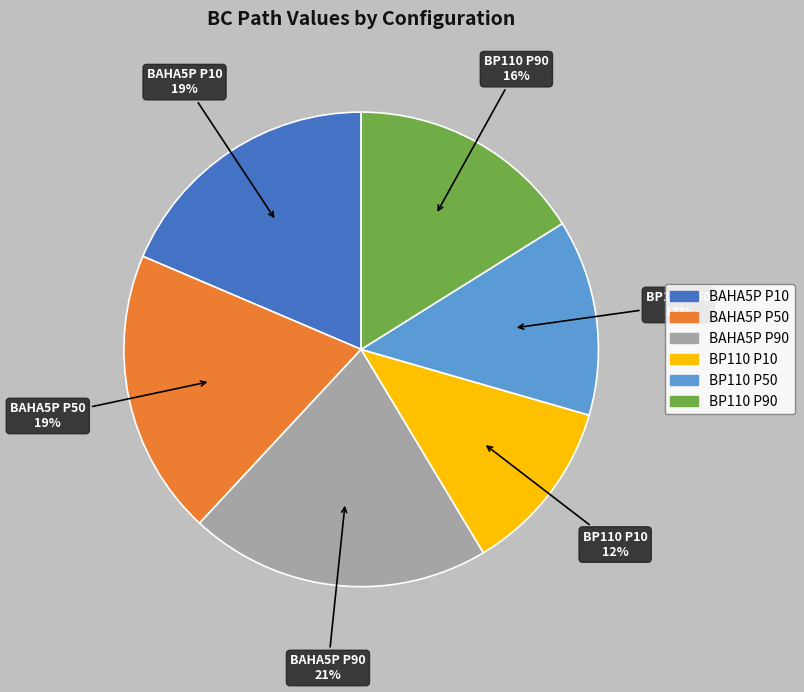

To the nearest percent, what is the difference between the largest and smallest slice percentages?

9%